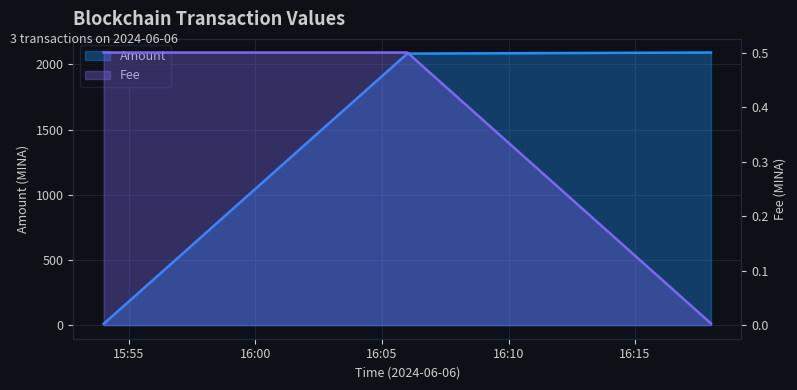

Is the value of Fee at 2024-06-06 15:54:00 greater than the value of Amount at 2024-06-06 16:06:00?

No